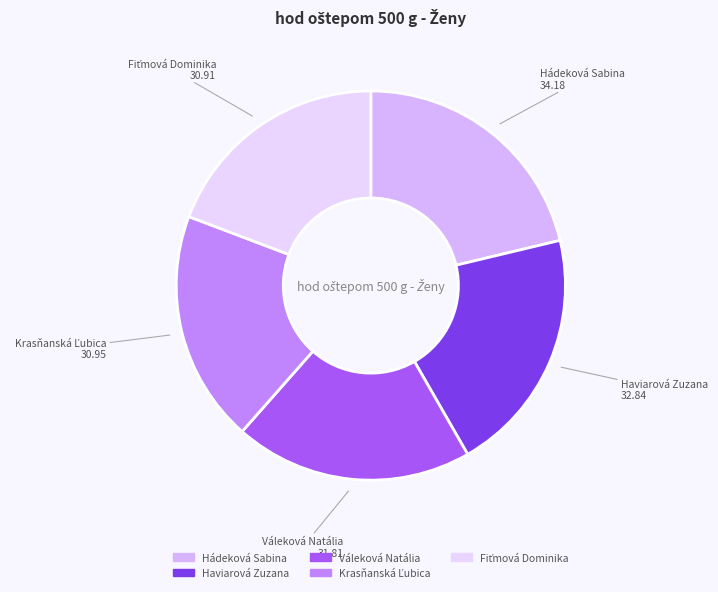

True or false: Váleková Natália accounts for 13% of the total.

False